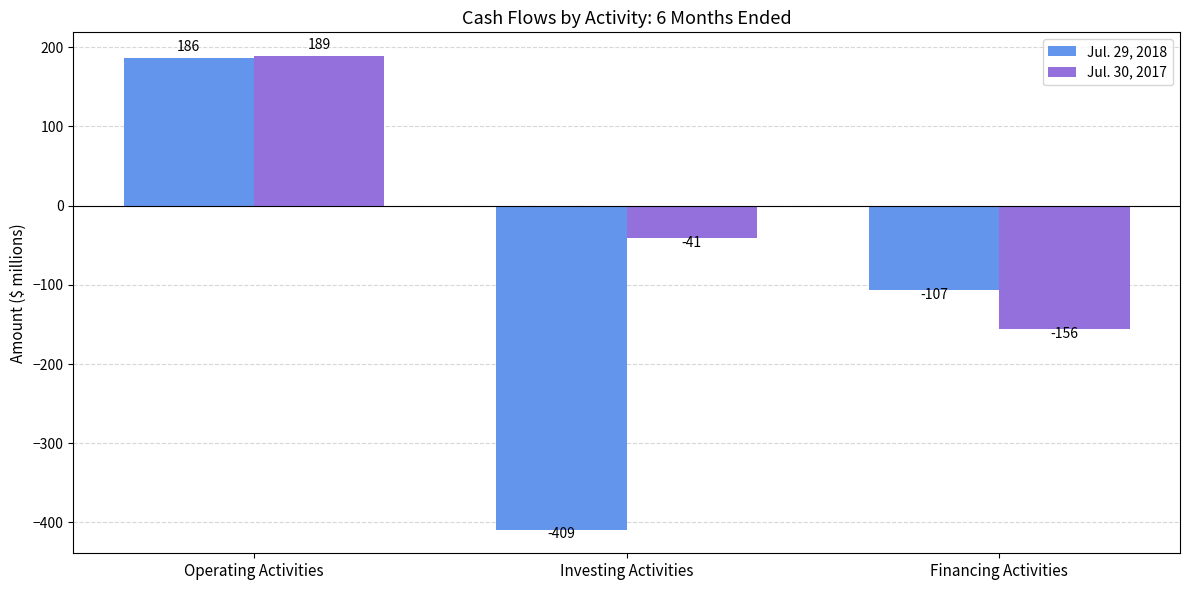

Does the chart contain any negative values?

Yes